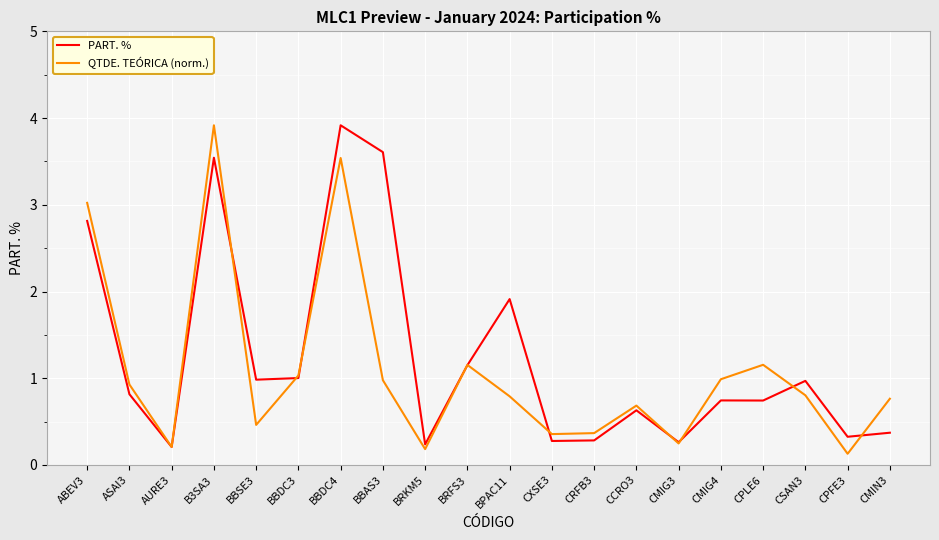

What is the minimum value shown in the chart?

0.1